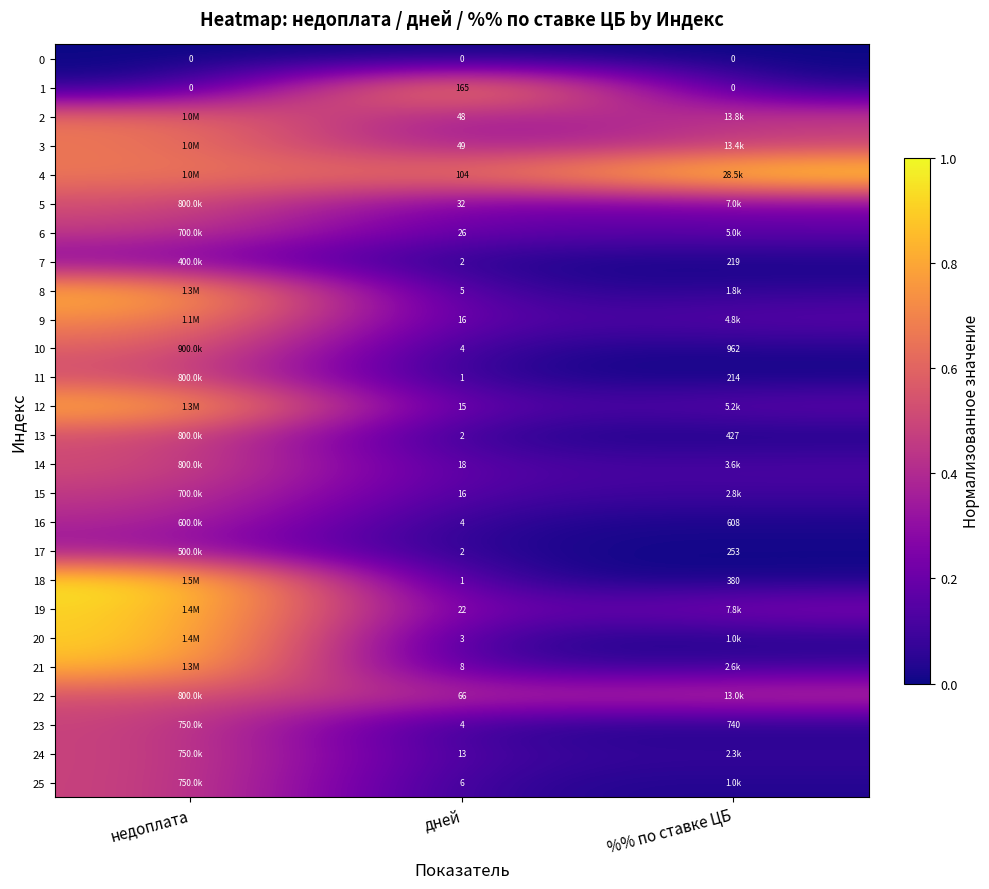

The 23 series shows 0.5 at недоплата. True or false?

True